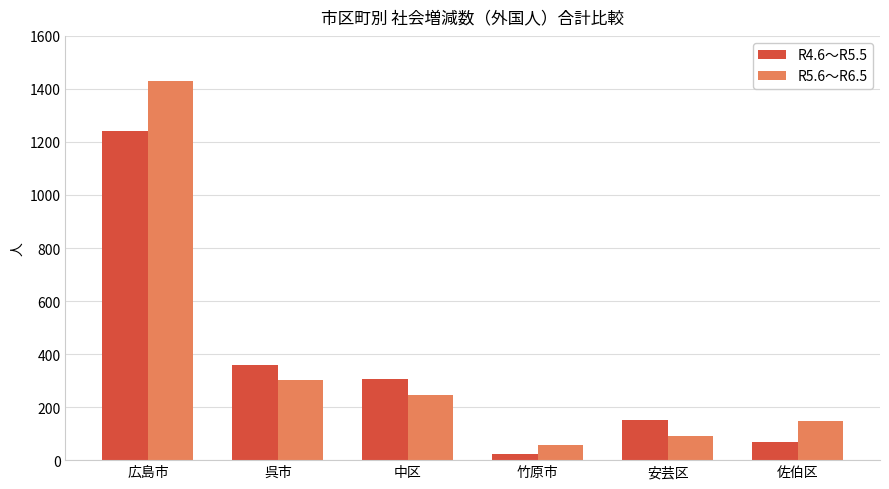

What is the sum of all R5.6～R6.5 values?

2274